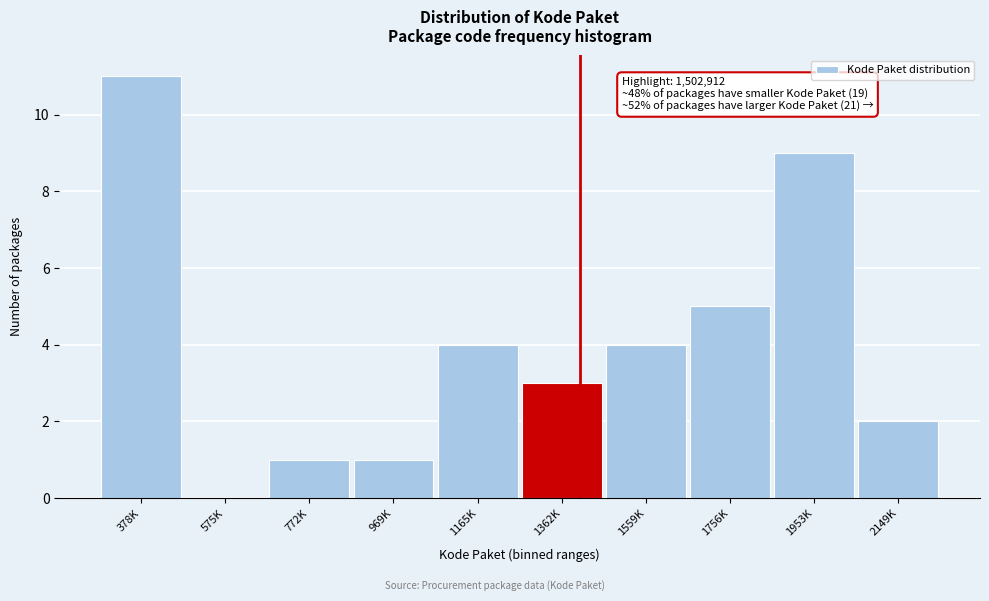

Reading right to left, transcribe all the data shown in this chart.

2149K=2	1953K=9	1756K=5	1559K=4	1362K=3	1165K=4	969K=1	772K=1	575K=0	378K=11